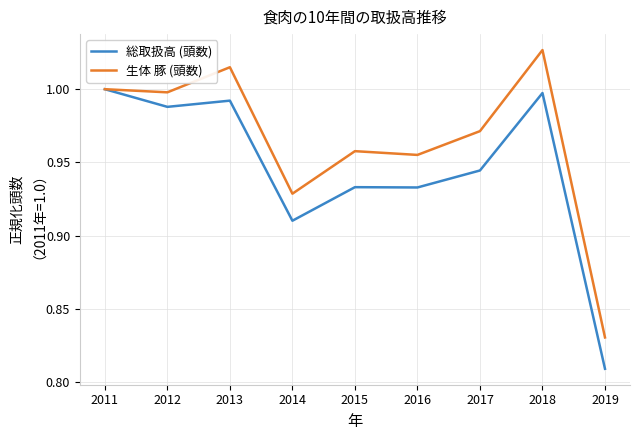

At which label is 総取扱高 (頭数) closest to 0?

2019